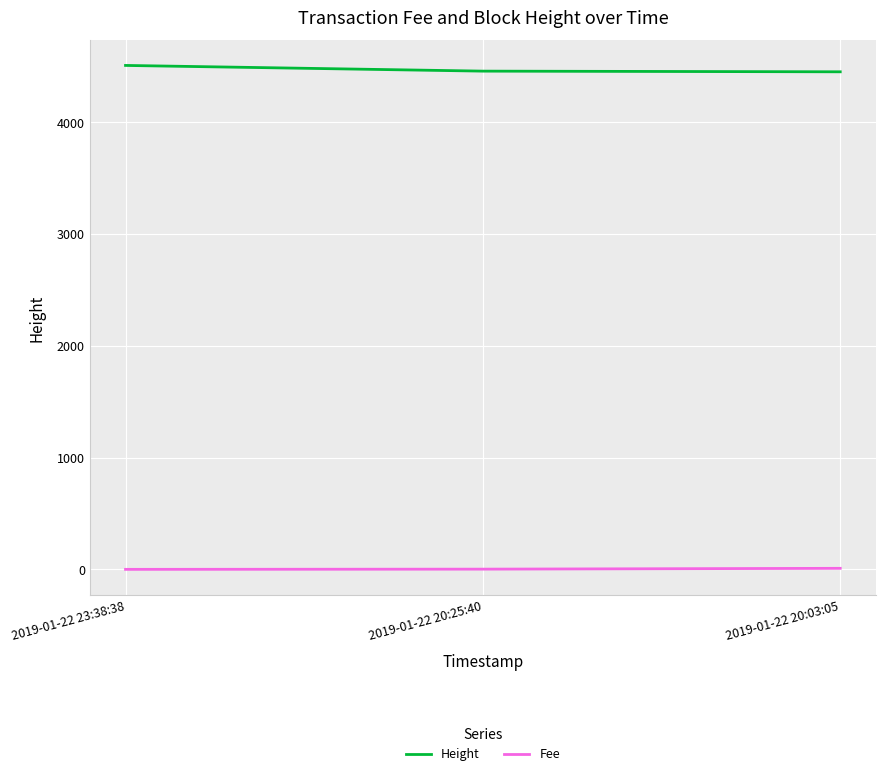

How many values in the Fee series are below 1?

1